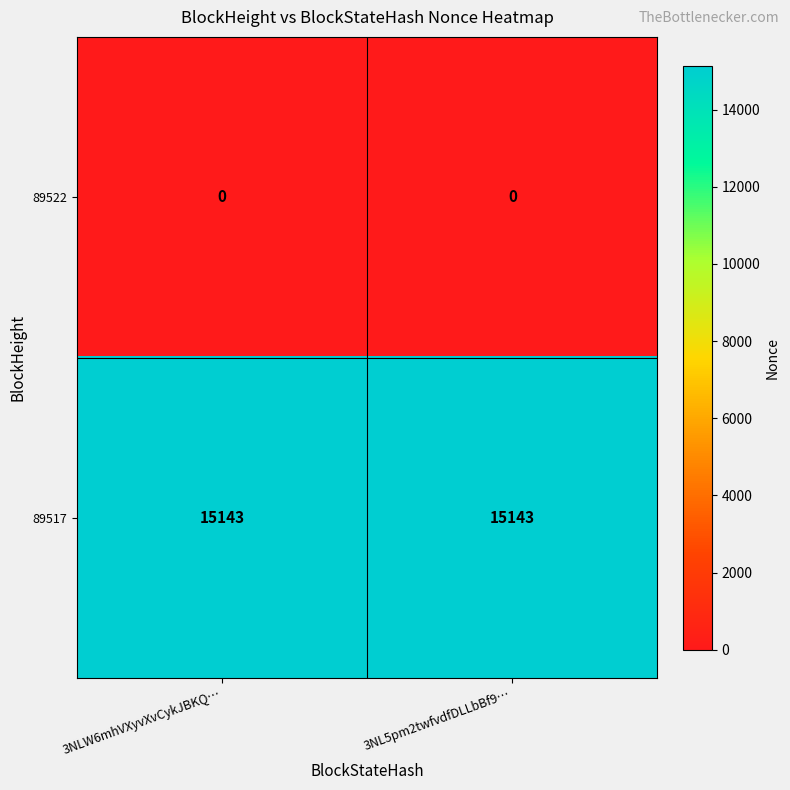

What is the maximum value for 89517?

15143